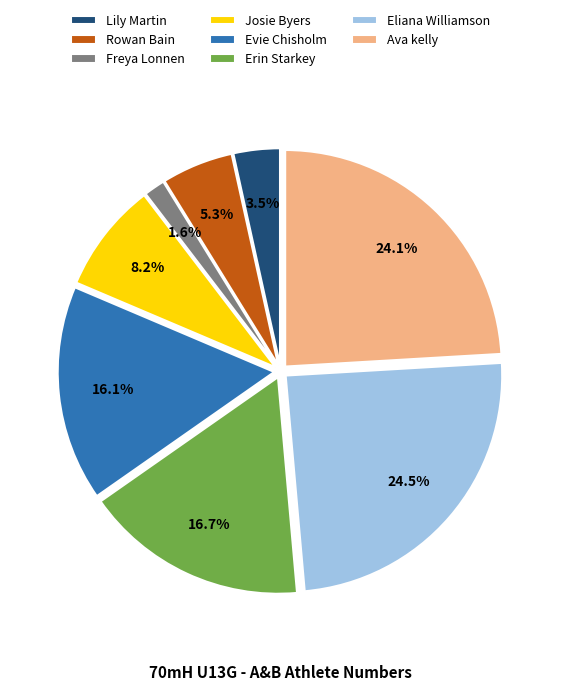

To the nearest percent, what is the average slice percentage?

12%